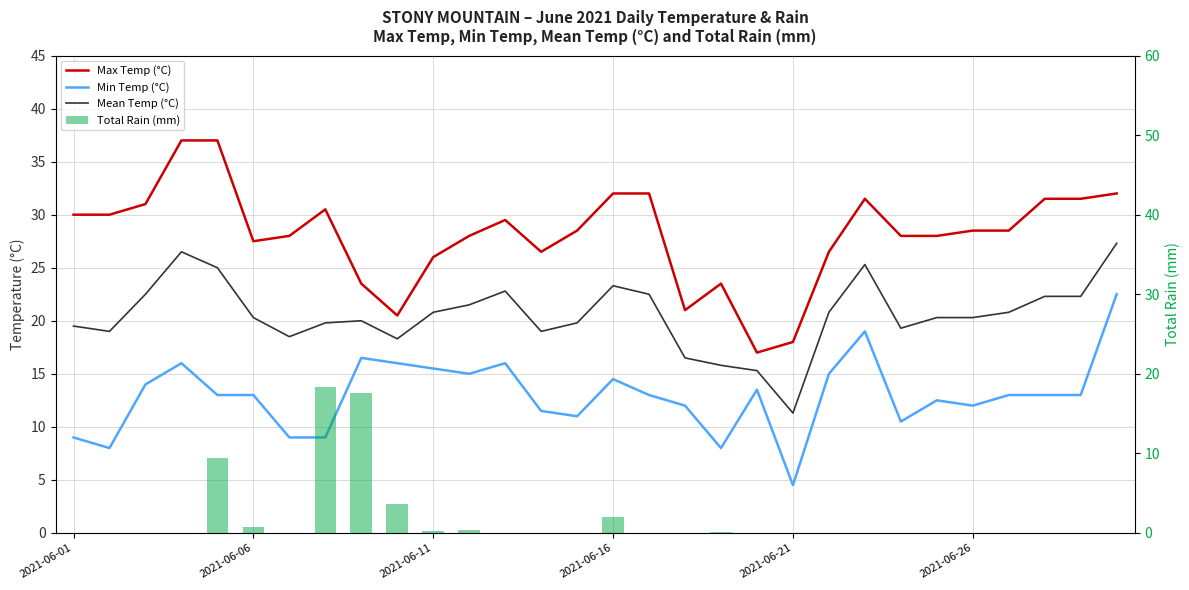

Rank the series at 8 from highest to lowest value.

Max Temp (°C), Mean Temp (°C), Total Rain (mm), Min Temp (°C)